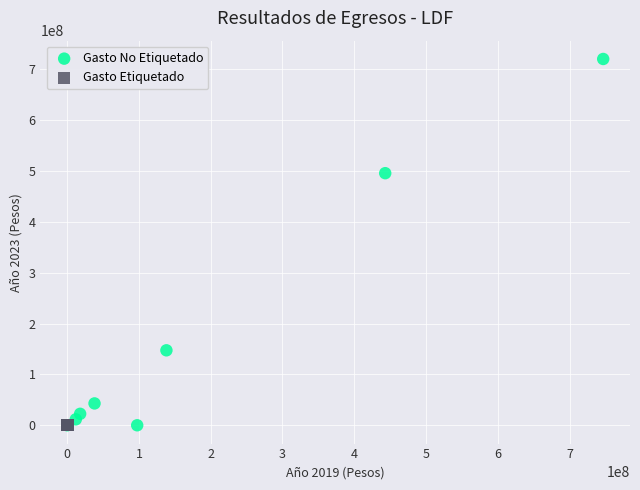

Which series contains the highest Y value?

Gasto No Etiquetado